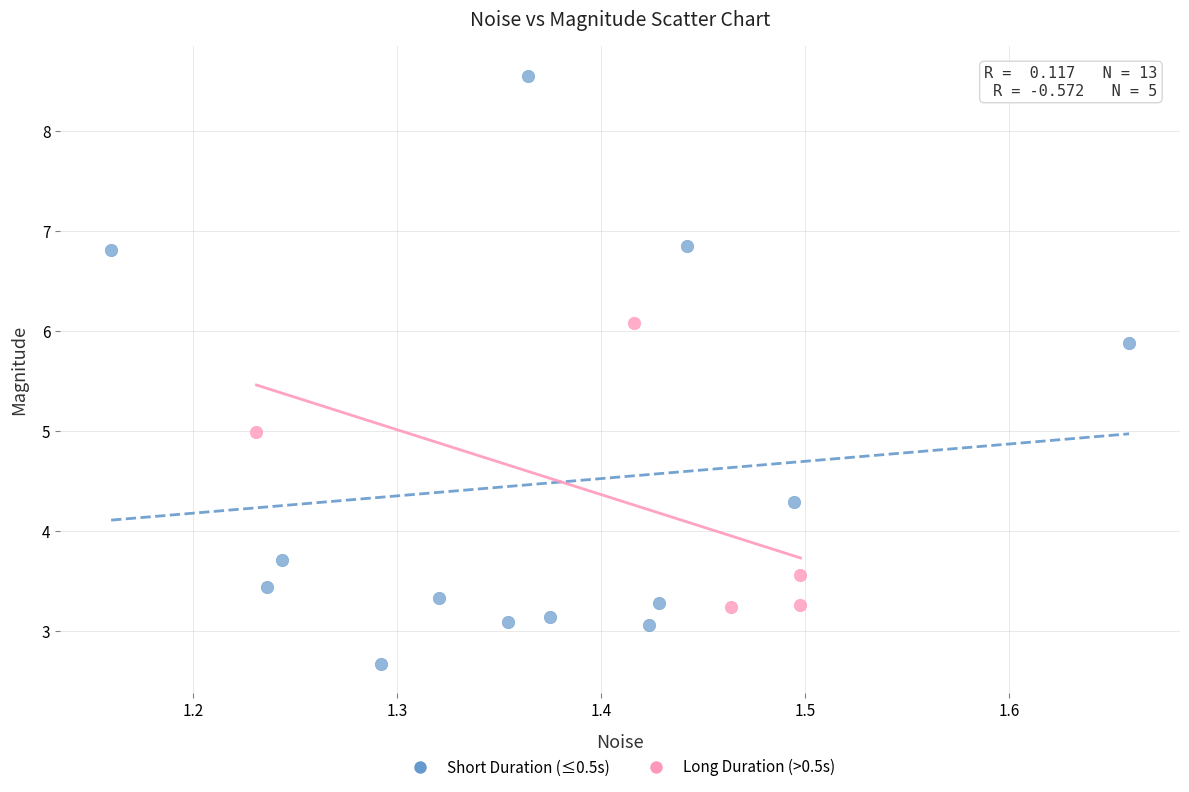

Which series reaches the maximum Y coordinate?

Short Duration (≤0.5s)